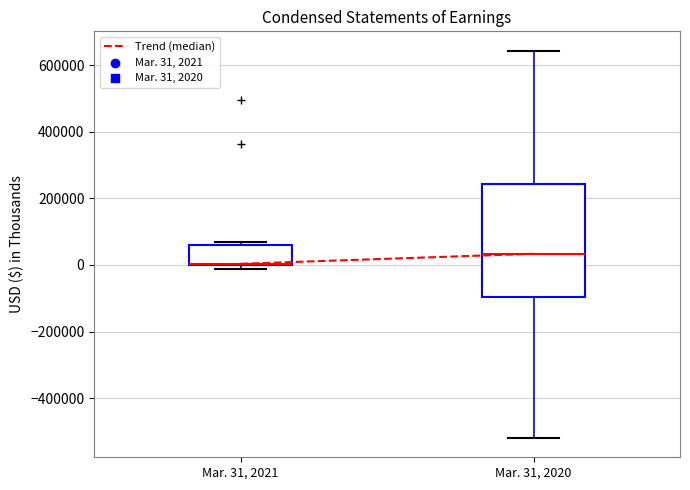

Reading left to right, transcribe this box plot: for each box, give where its median line is, the range the box spans, and where its two whiskers end, as read against the y-axis. The values are not printed on the chart, so give them approximately, as read against the axis.

Mar. 31, 2021: median 0 (drawn on the box's lower edge), box 0 to 60000, whiskers -20000 to 60000 (just above the box's upper edge)
Mar. 31, 2020: median 40000, box -100000 to 240000, whiskers -520000 to 640000